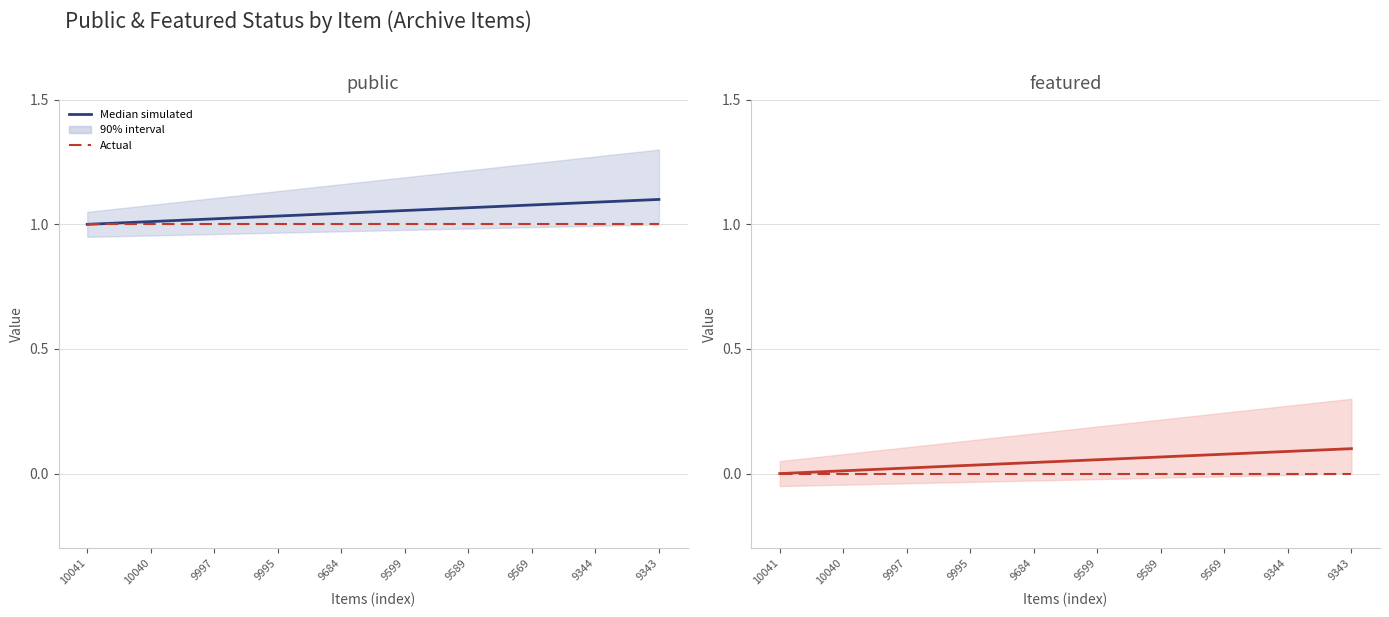

True or false: Median simulated has a value of 0.0 at 9569.

False